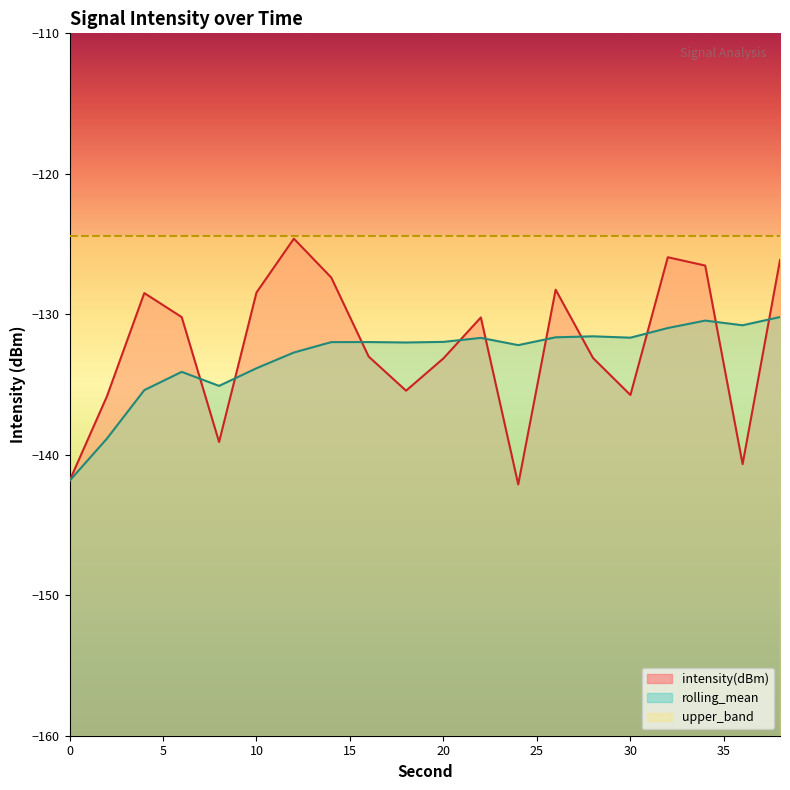

What is the sum of the intensity(dBm) values at 20 and 28?

-266.3